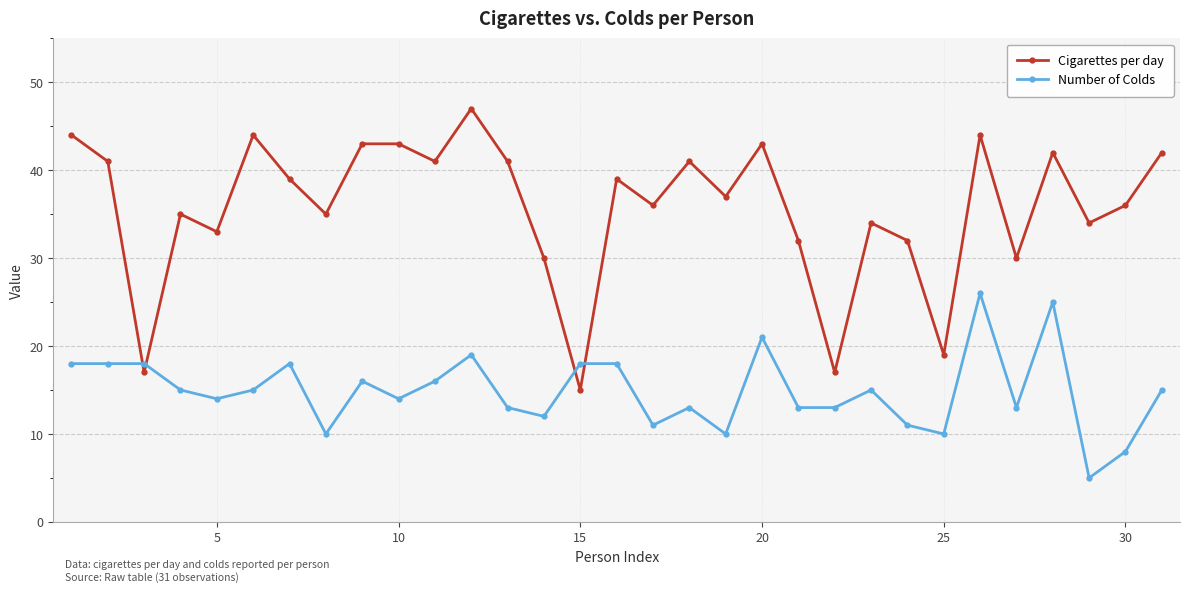

True or false: Cigarettes per day and Number of Colds cross at least once.

True